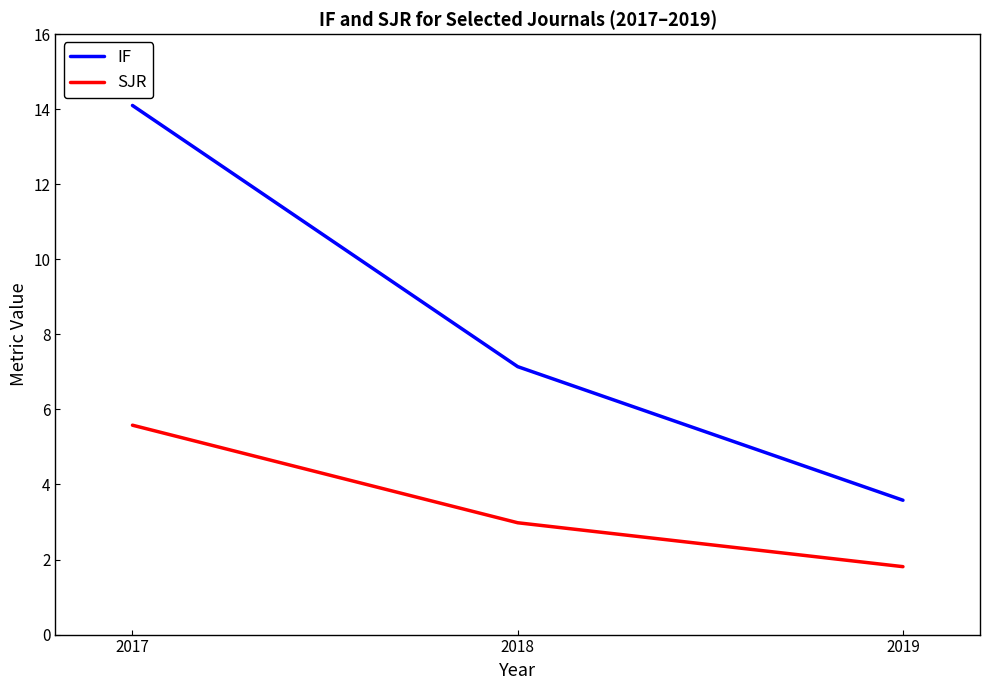

What is the difference between the maximum and minimum values in the IF series?

10.5